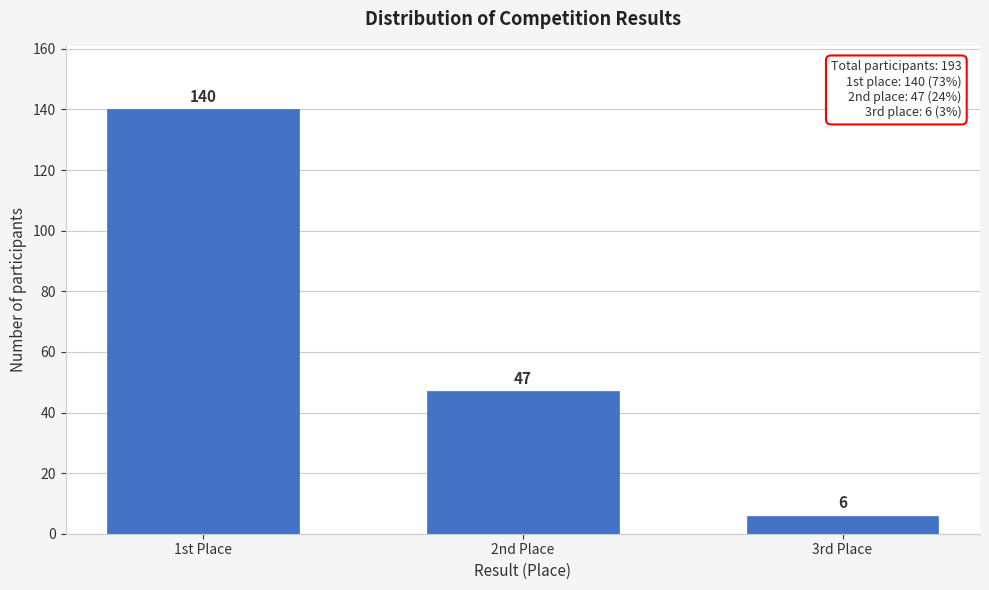

Reading left to right, list all the values displayed in this chart.

1st Place=140	2nd Place=47	3rd Place=6